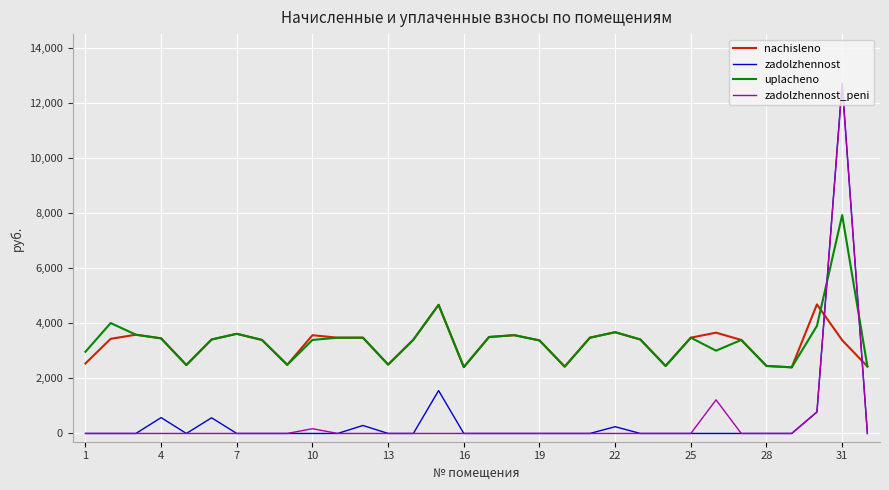

After their last crossing, which series has the higher values: nachisleno or zadolzhennost?

nachisleno